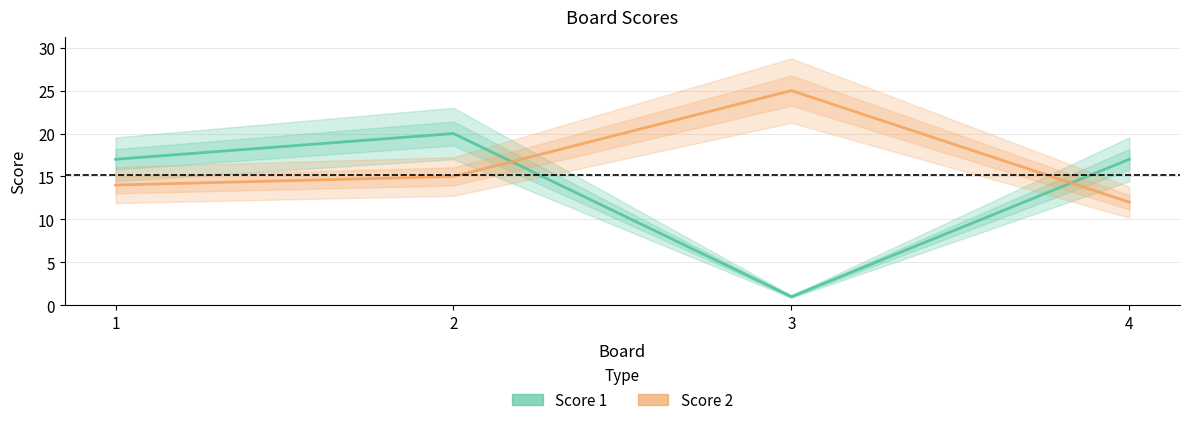

What is the sum of all Score 2 values?

66